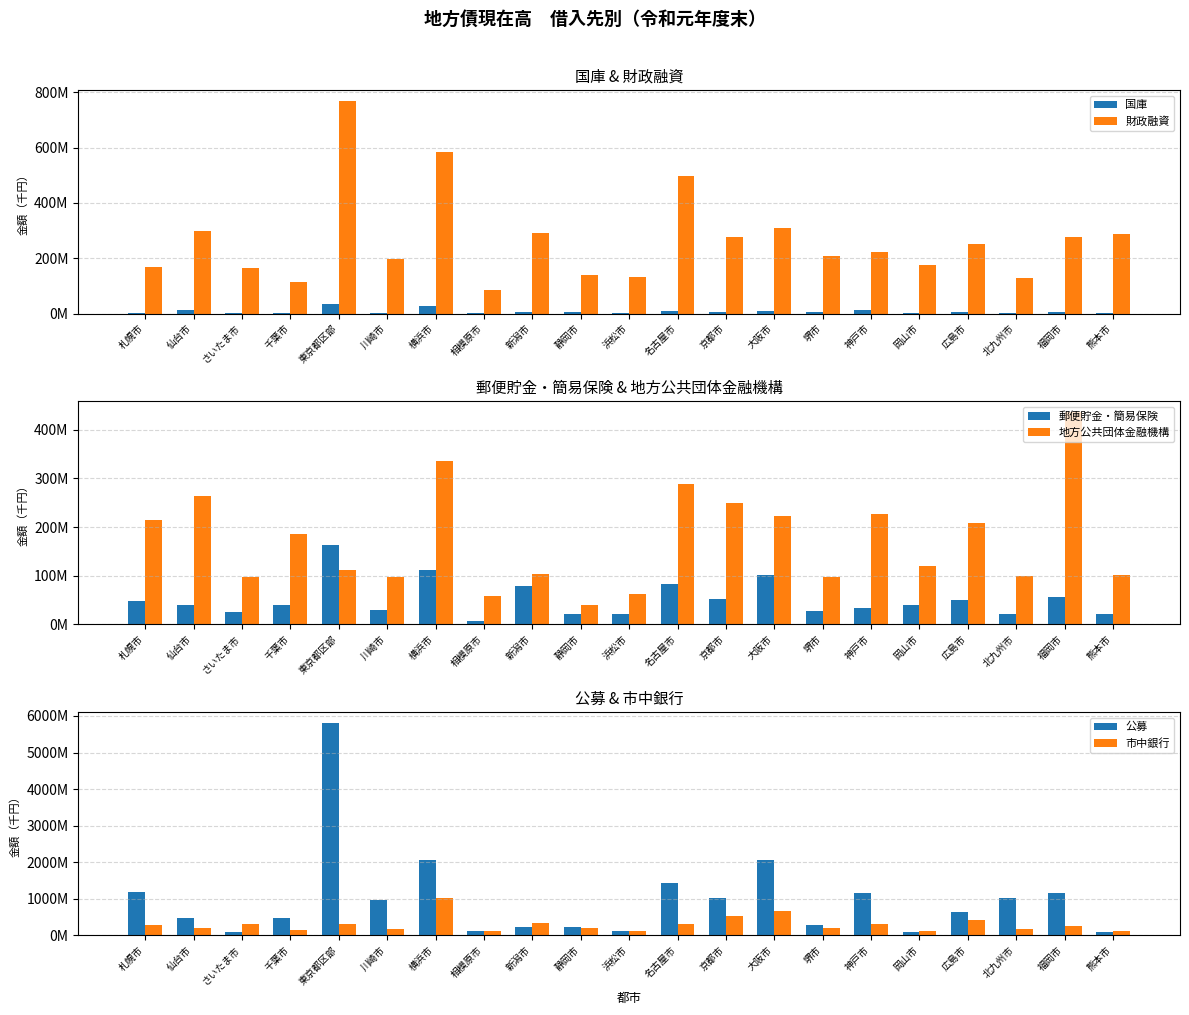

How many groups of bars are there?

21